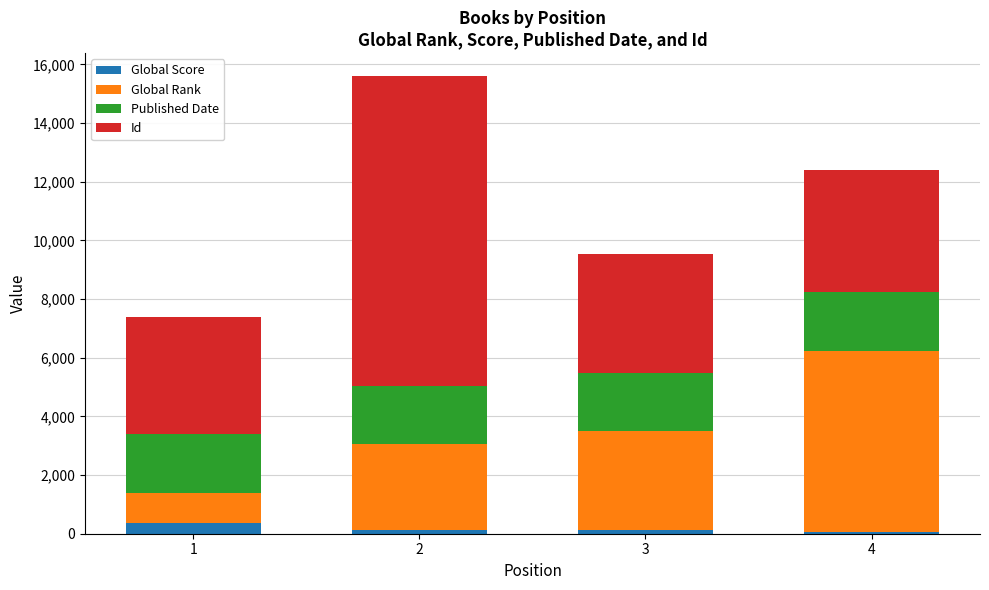

What is the maximum value for Global Score?

369